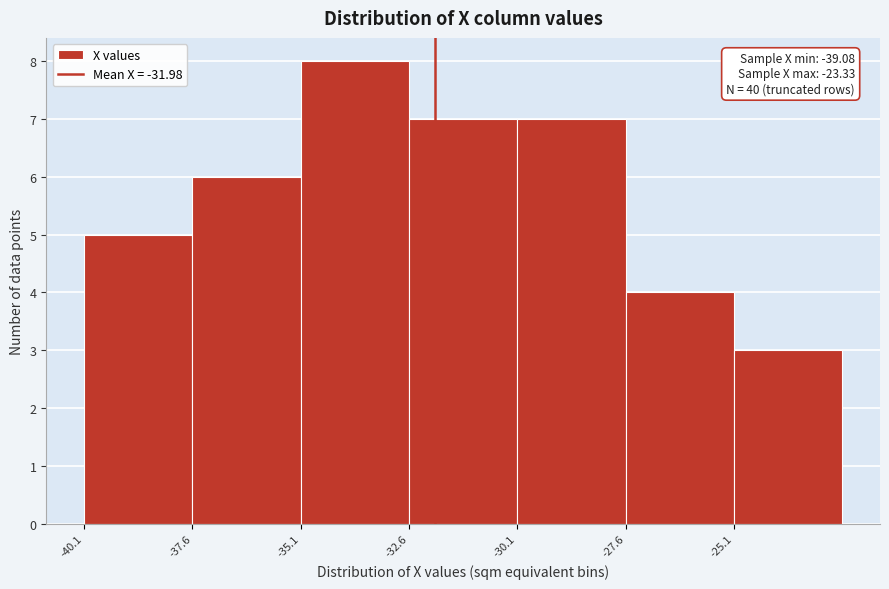

Over which range of the x-axis is the bar tallest?

-35.0 to -32.5